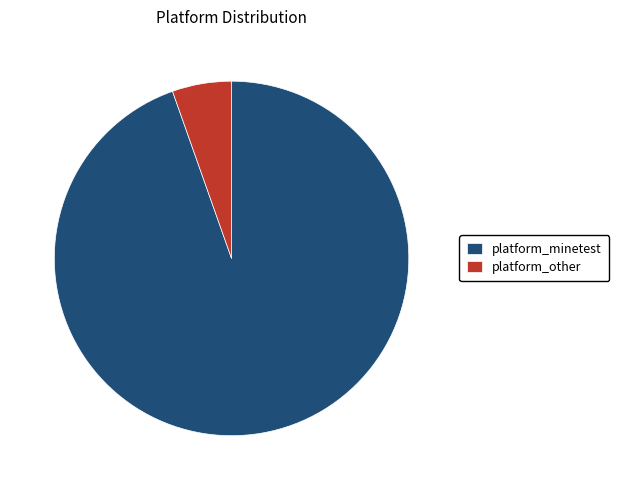

Approximately how many times larger is the value at platform_minetest compared to platform_other?

17.5